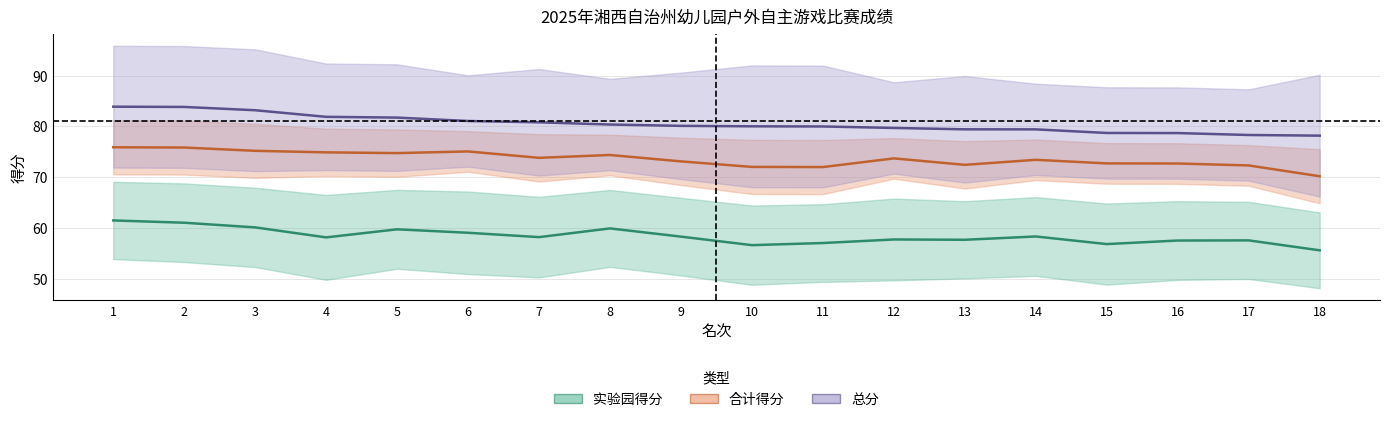

Read the 合计得分 value at 6.

75.1